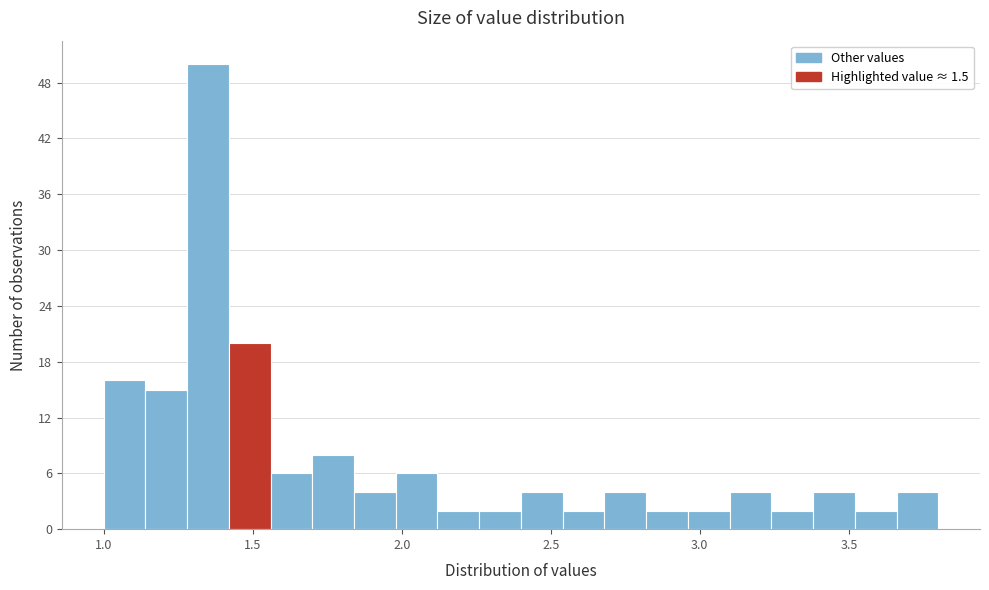

Around what value on the x-axis is the tallest bar? Give the approximate position of its centre, as read against the axis.

1.35